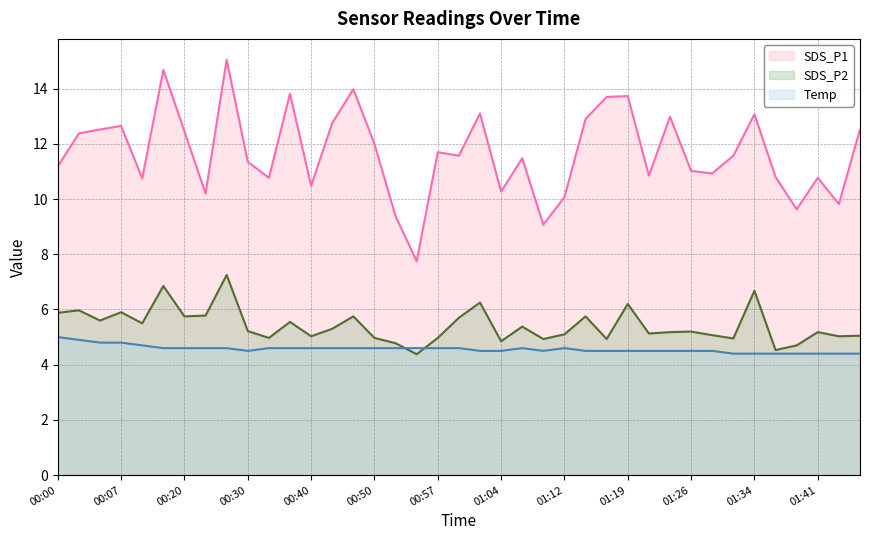

How many distinct data groups are displayed?

3